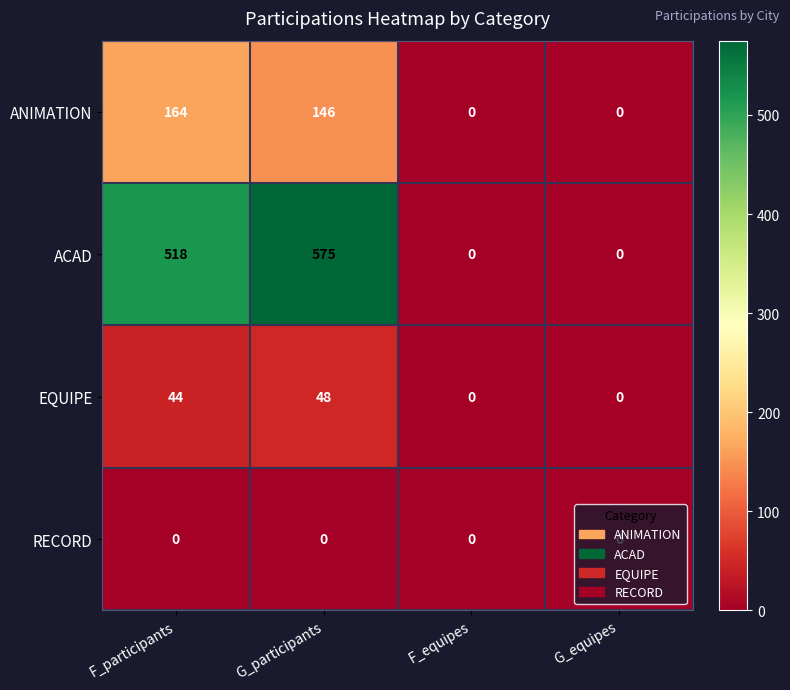

Which series changed the most between G_participants and F_equipes?

ACAD